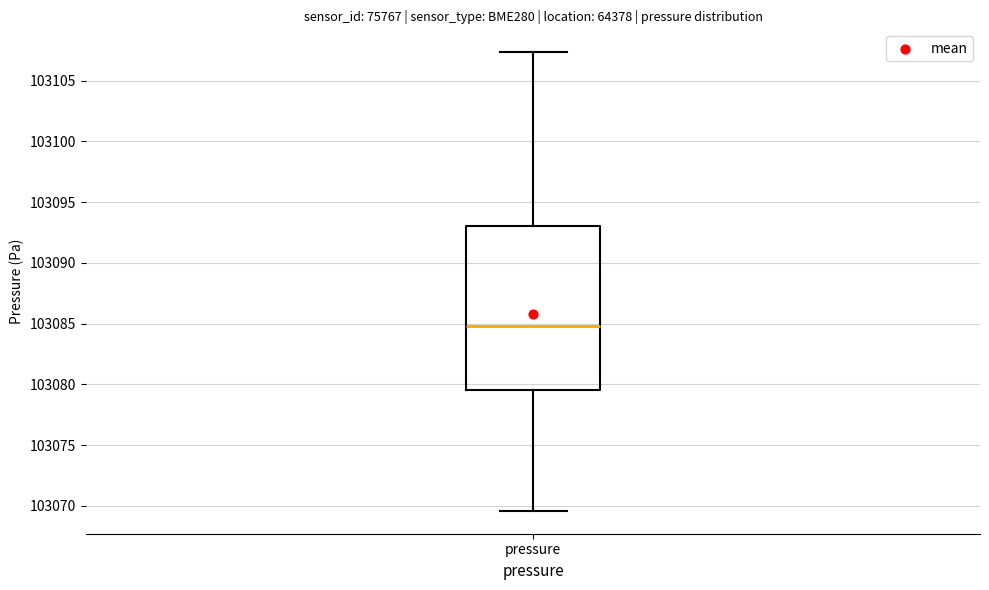

Transcribe this box plot: give where the median line is, the range the box spans, and where the two whiskers end, as read against the y-axis. The values are not printed on the chart, so give them approximately, as read against the axis.

median 103085.0, box 103079.5 to 103093.0, whiskers 103069.5 to 103107.5